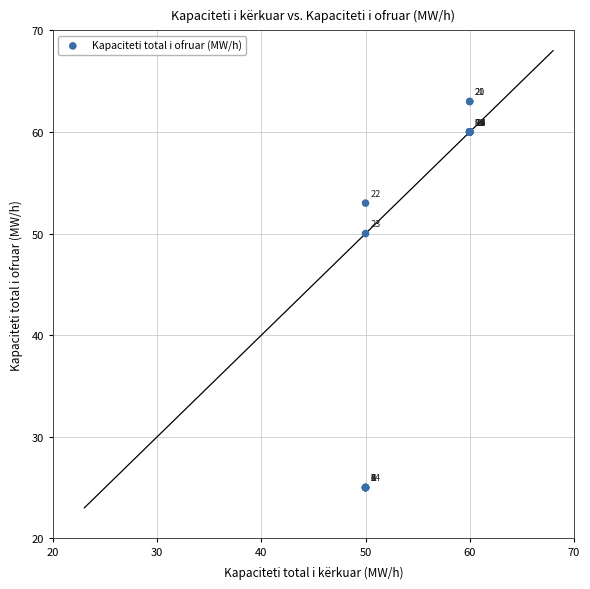

What Y value in the scatter plot is closest to 44?

50